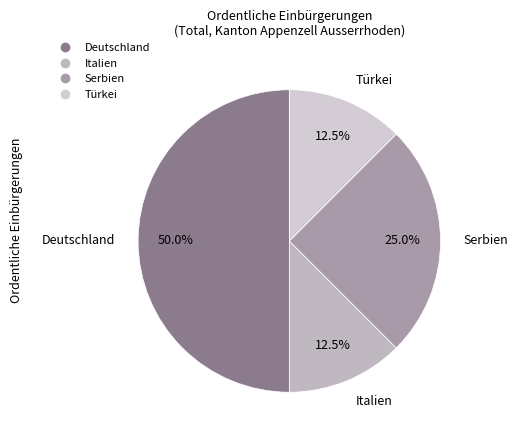

What is the largest slice in the pie chart?

Deutschland